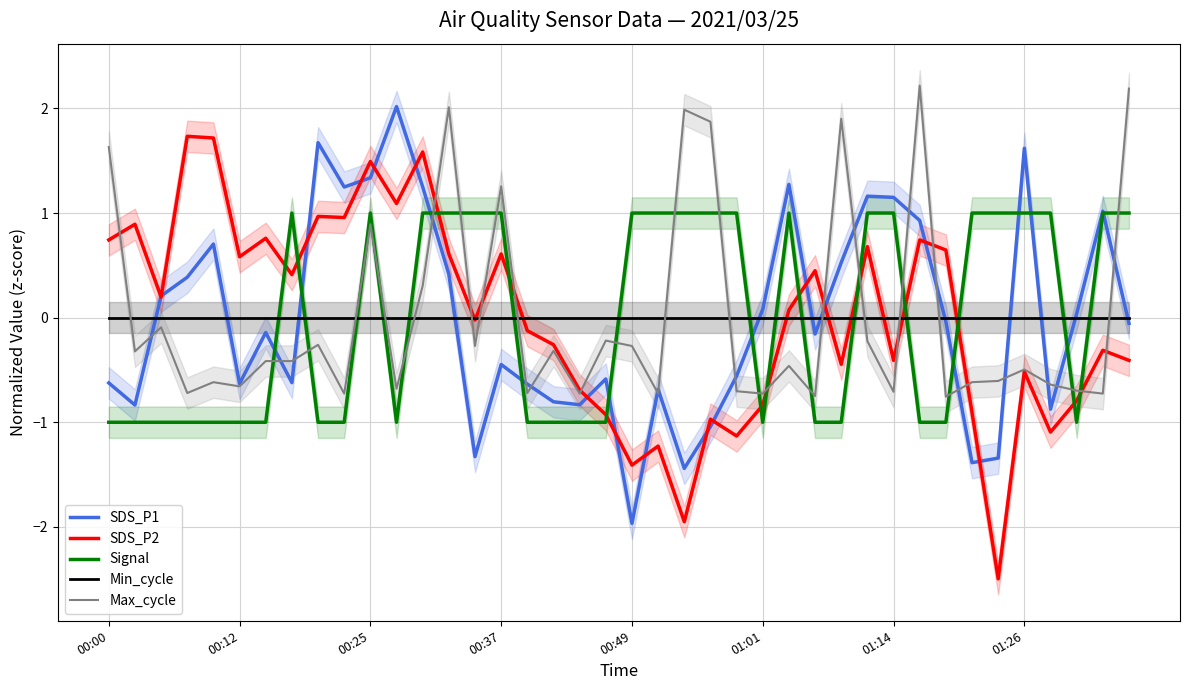

The SDS_P2 series shows -1.5 at 33. True or false?

False